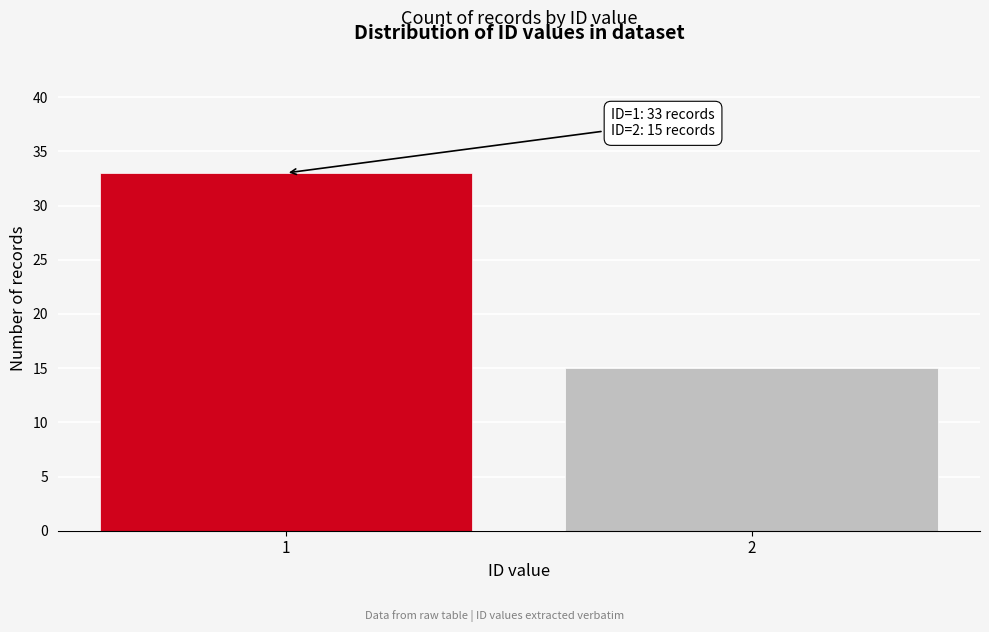

Reading left to right, transcribe all the data shown in this chart.

33	15